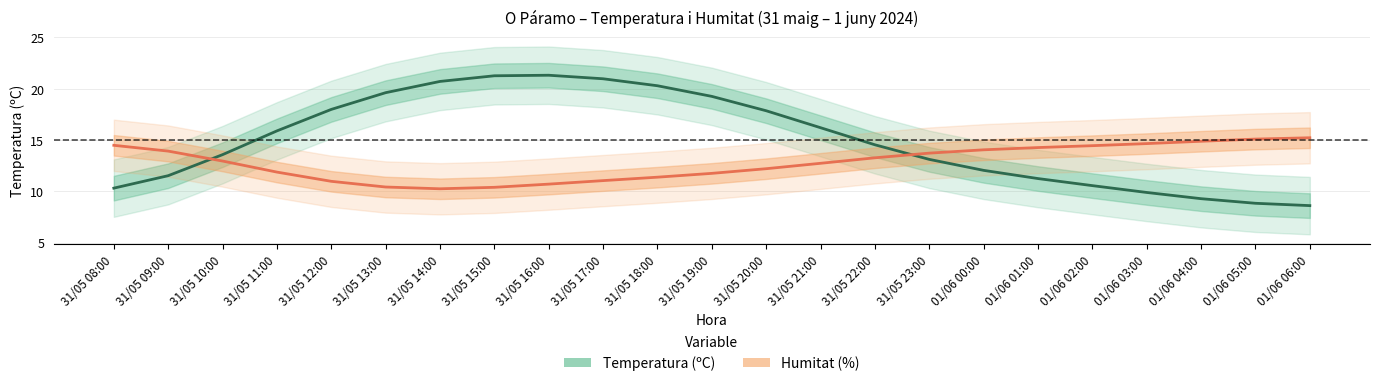

What is the maximum value shown in the chart?

21.3